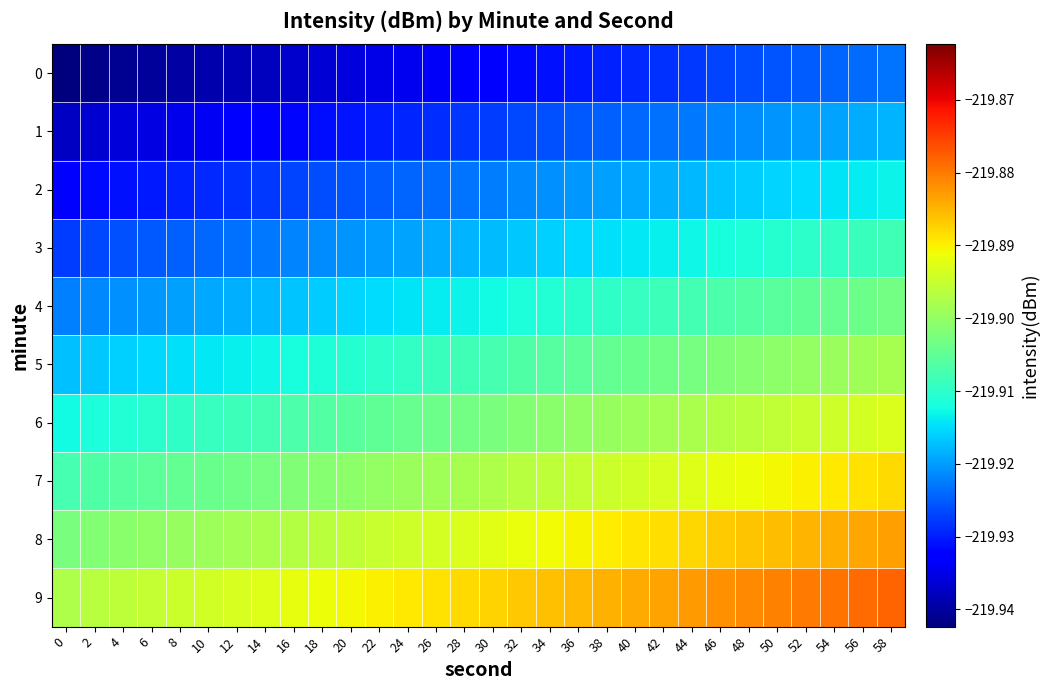

Between 0 and 46, which is larger?

46